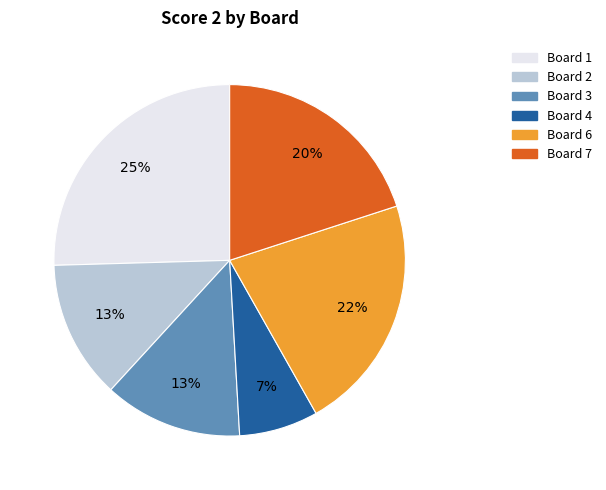

To the nearest percent, what is the difference between the largest and smallest slice percentages?

18%